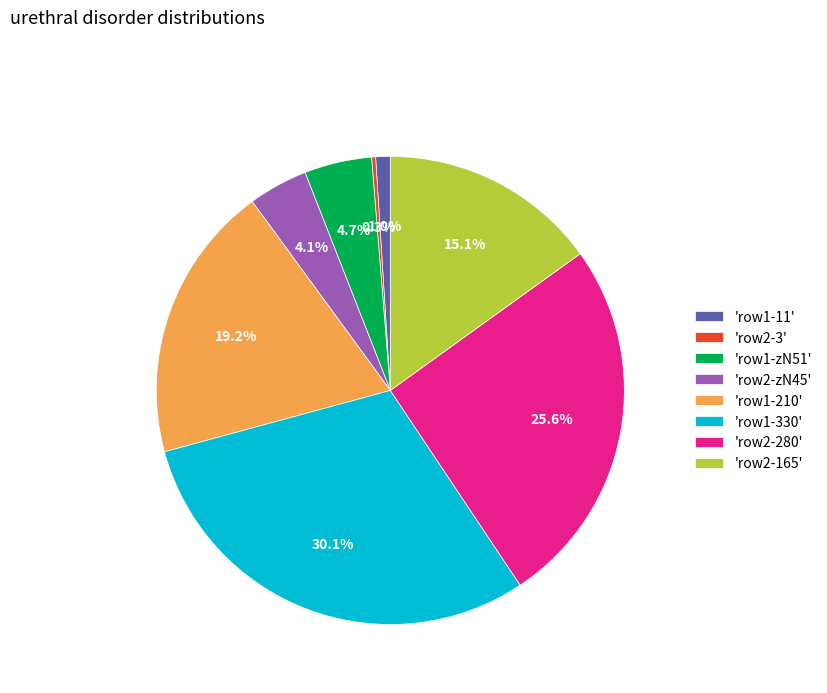

What is the total percentage of 'row2-280' and 'row2-zN45'?

29.7%